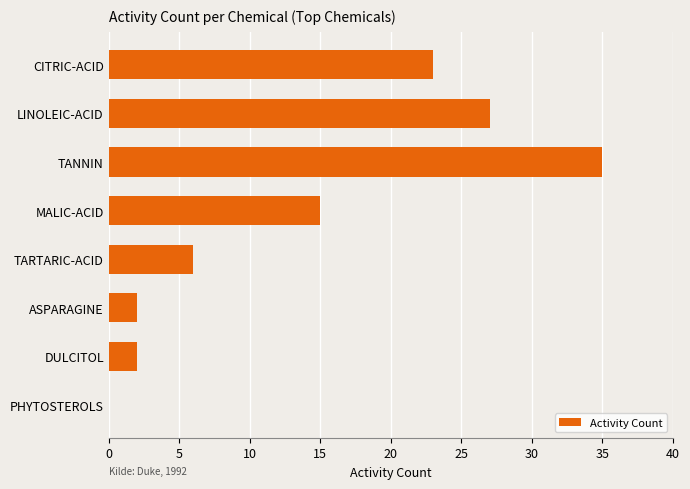

Which has a higher value, TANNIN or CITRIC-ACID?

TANNIN